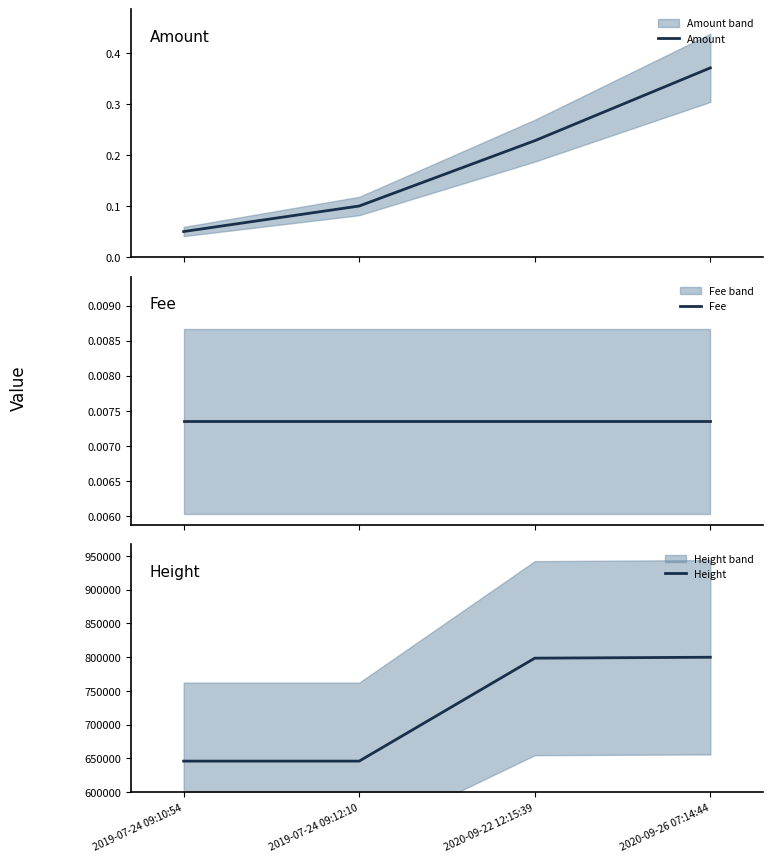

True or false: Amount has more than 0 points higher than both neighbors.

False